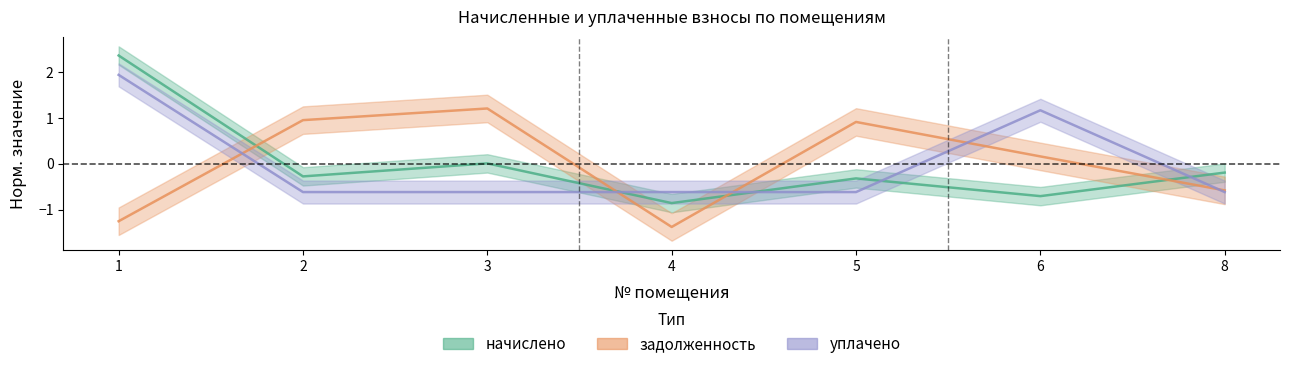

The задолженность series shows 0.1 at 6. True or false?

False